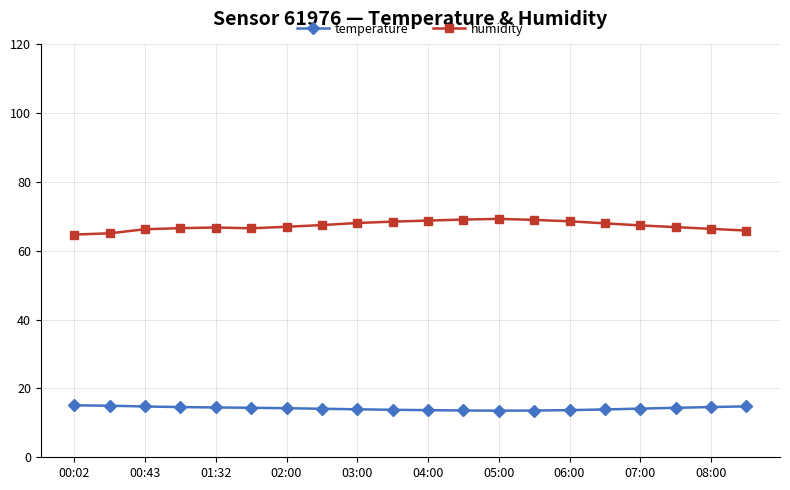

What is the smallest value displayed?

13.6